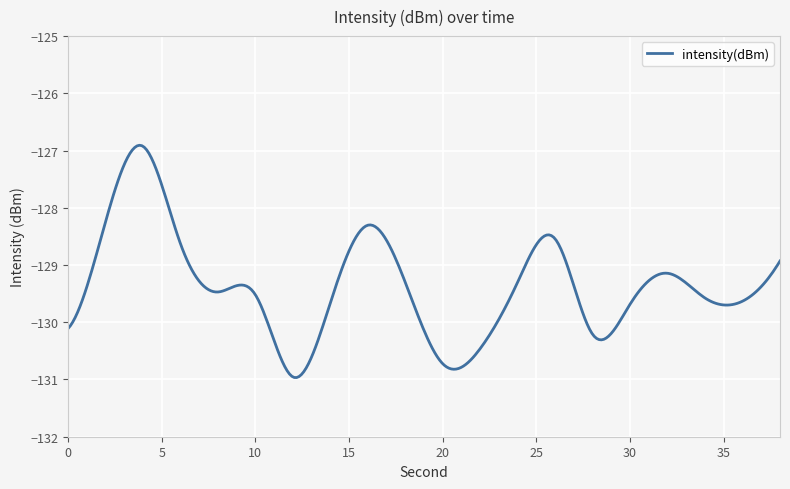

What is the maximum value shown in the chart?

-126.9